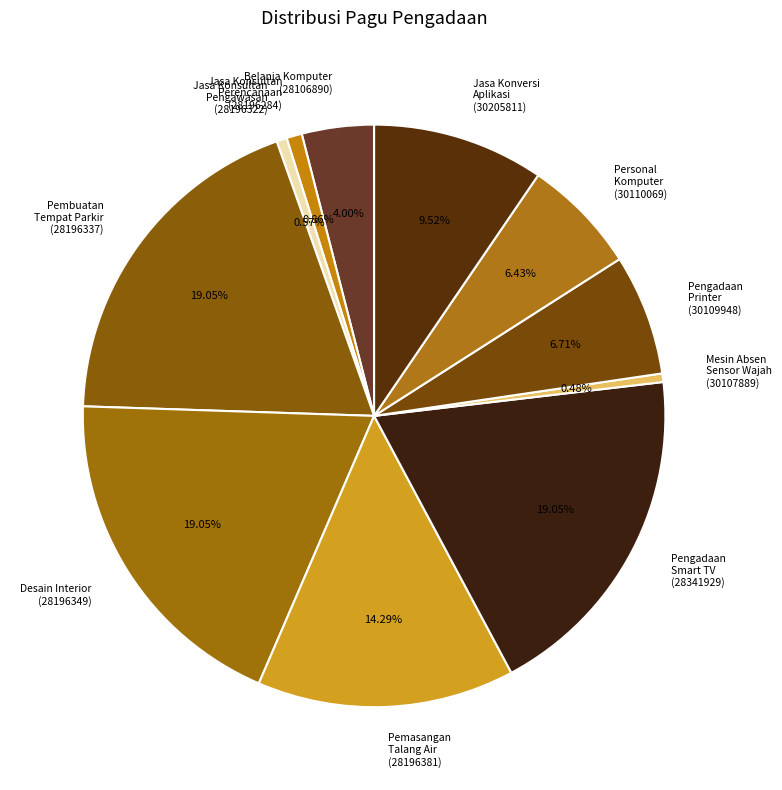

Approximately how many times larger is the value at Personal Komputer (30110069) compared to Belanja Komputer (28106890)?

1.6